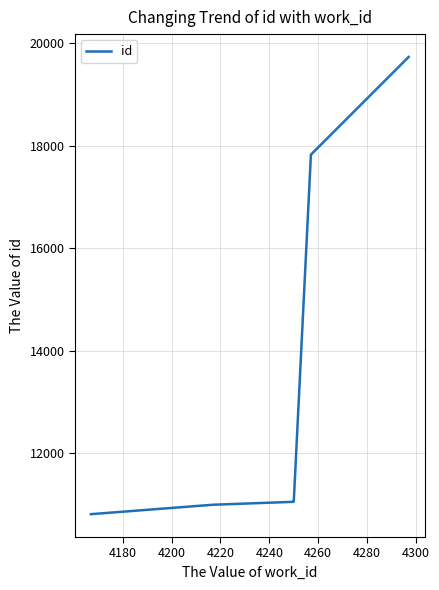

What is the smallest value displayed?

10809